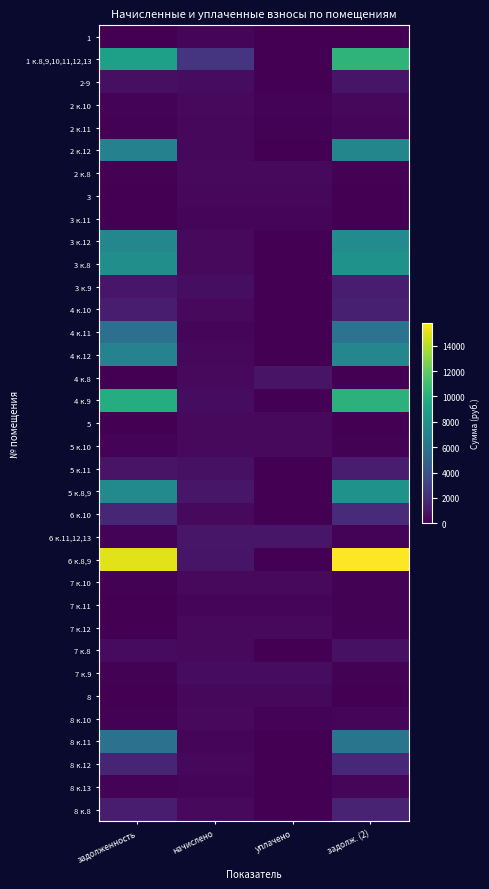

What is the spread (max minus min) of values at задолженность?

15112.1